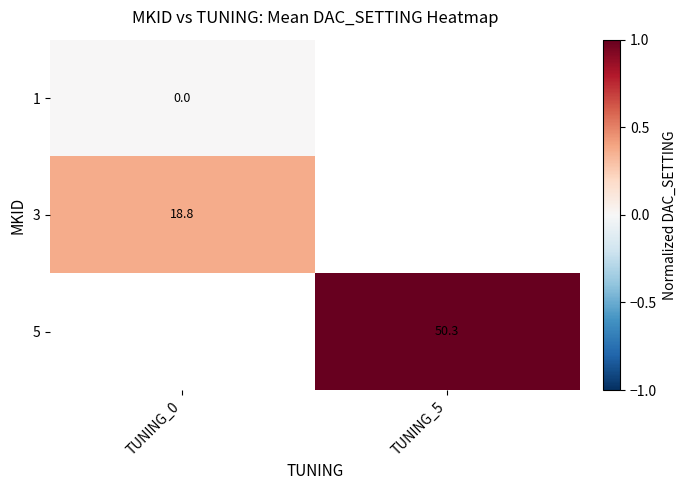

The value of 3 at TUNING_0 is 18.8. True or false?

True